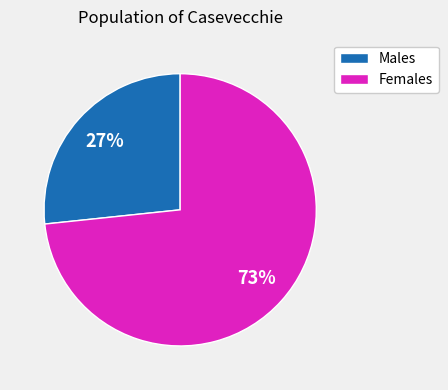

To the nearest percent, what is the average slice percentage?

50%